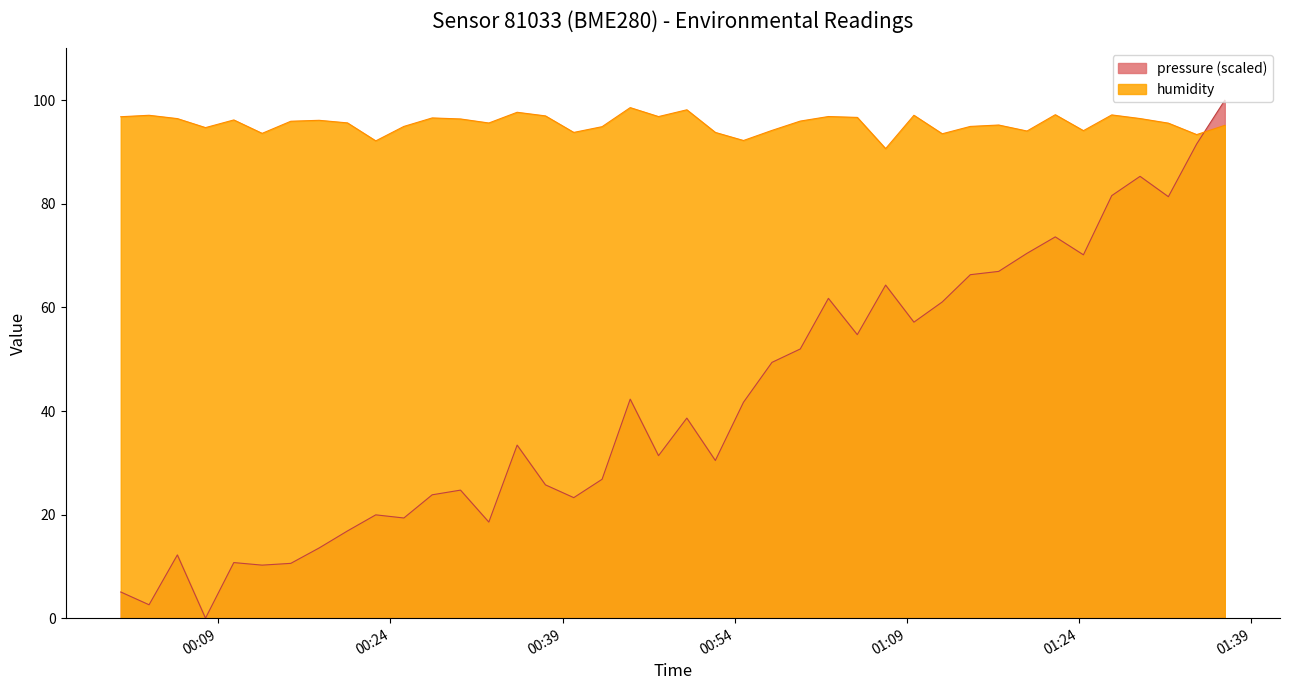

What is the maximum value shown in the chart?

100.0